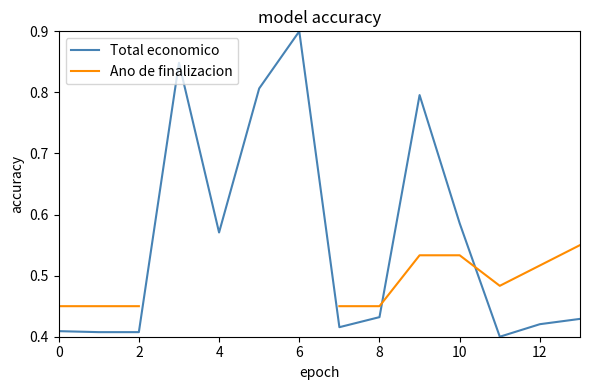

What is the highest value of the Total economico series?

0.9